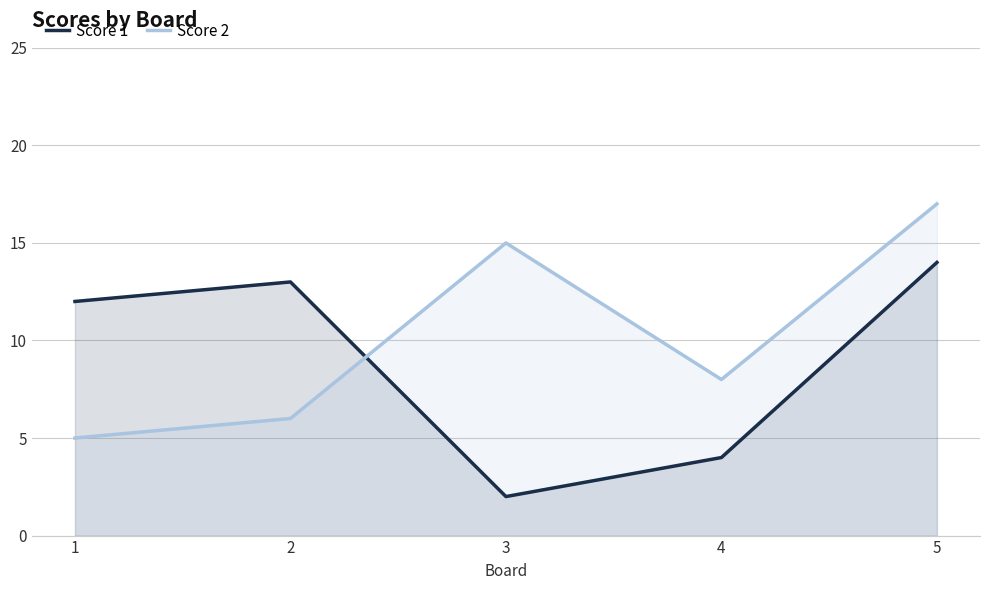

At 4, list the series in order from largest to smallest.

Score 2, Score 1